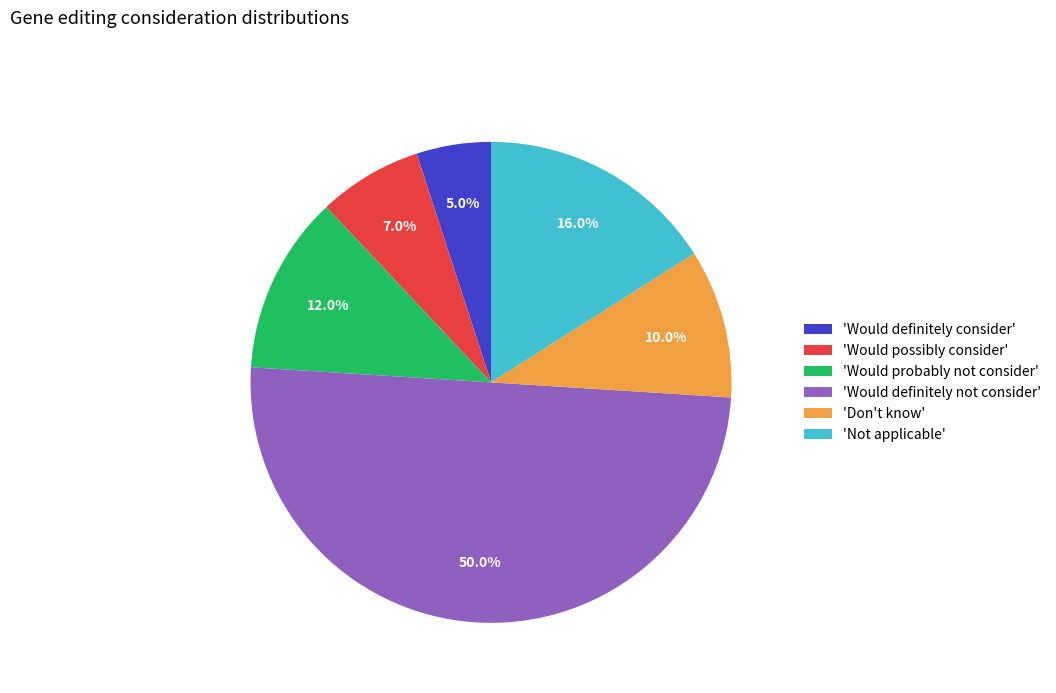

Which slice is the smallest?

'Would definitely consider'